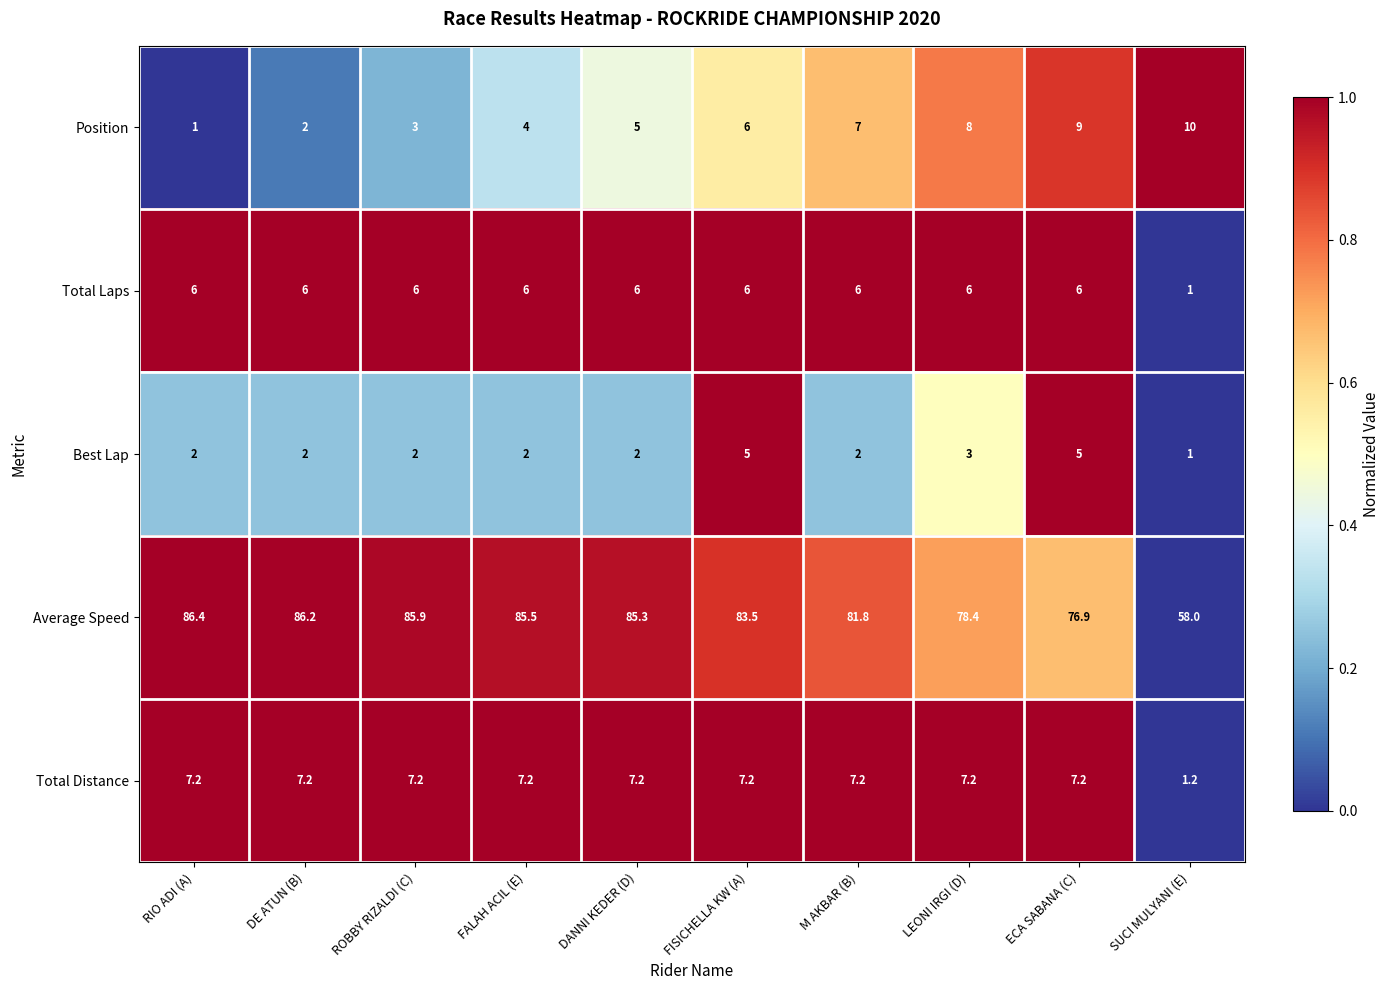

The Average Speed series shows 58.0 at SUCI MULYANI (E). True or false?

True